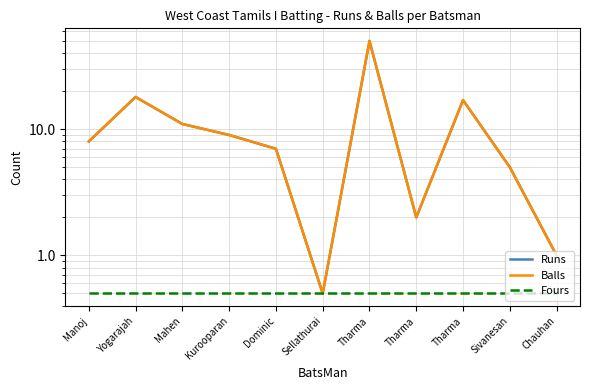

Reading left to right, transcribe all the data shown in this chart.

Runs: 8.0	18.0	11.0	9.0	7.0	0.5	50.0	2.0	17.0	5.0	1.0
Balls: 8.0	18.0	11.0	9.0	7.0	0.5	50.0	2.0	17.0	5.0	1.0
Fours: 0.5	0.5	0.5	0.5	0.5	0.5	0.5	0.5	0.5	0.5	0.5